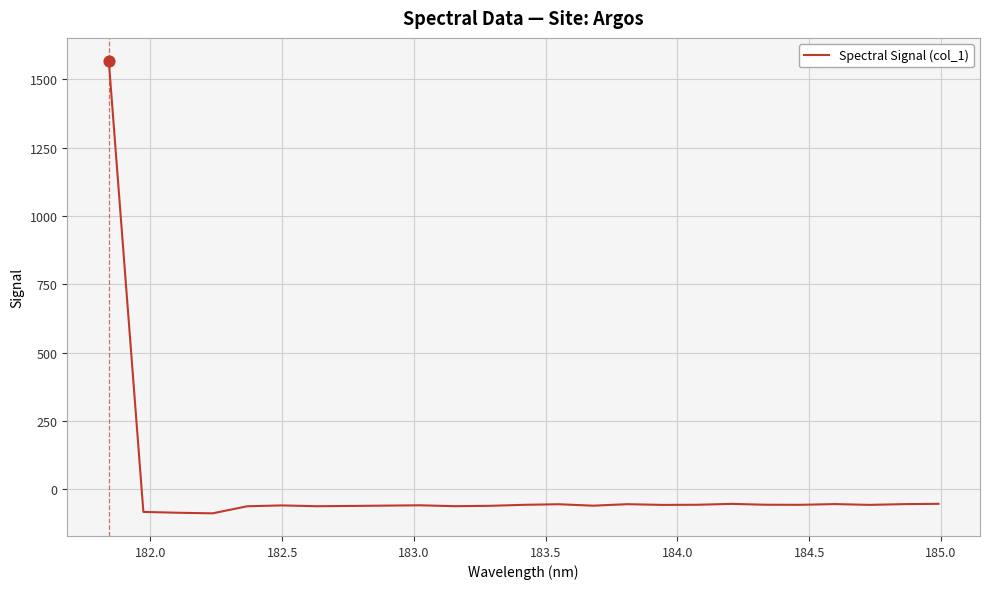

What is the greatest value displayed?

1569.0